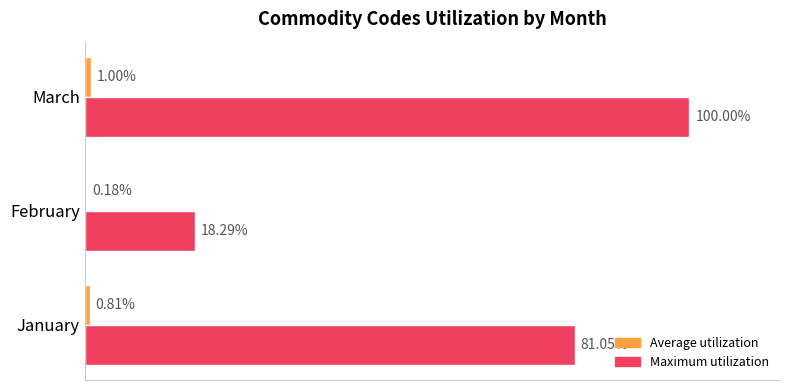

At which category is the sum across all series the highest?

March